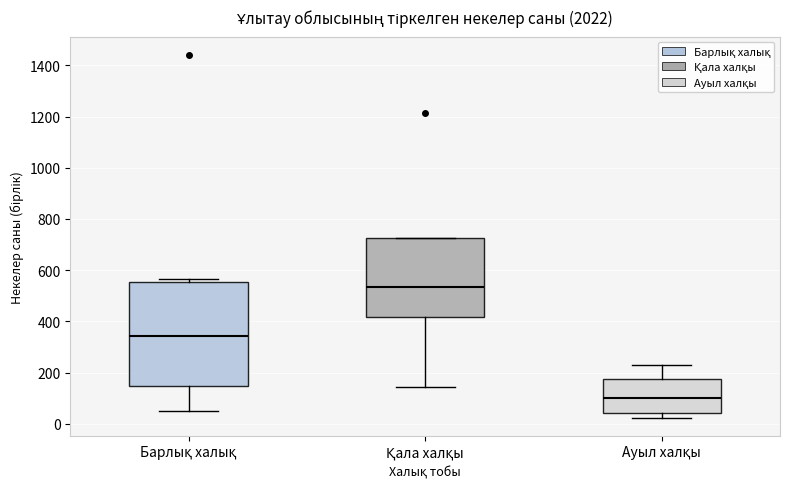

Which box's median line is the highest?

Қала халқы